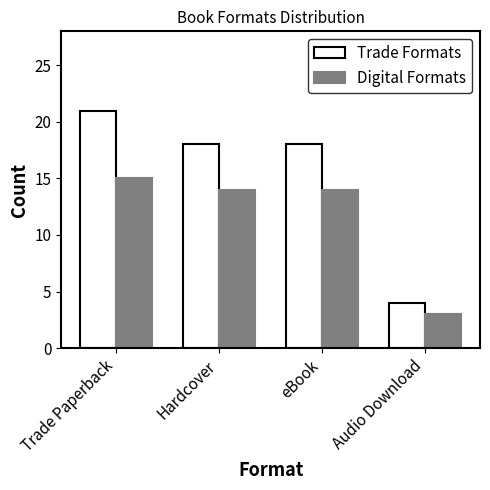

What value does the Digital Formats series have at eBook?

14